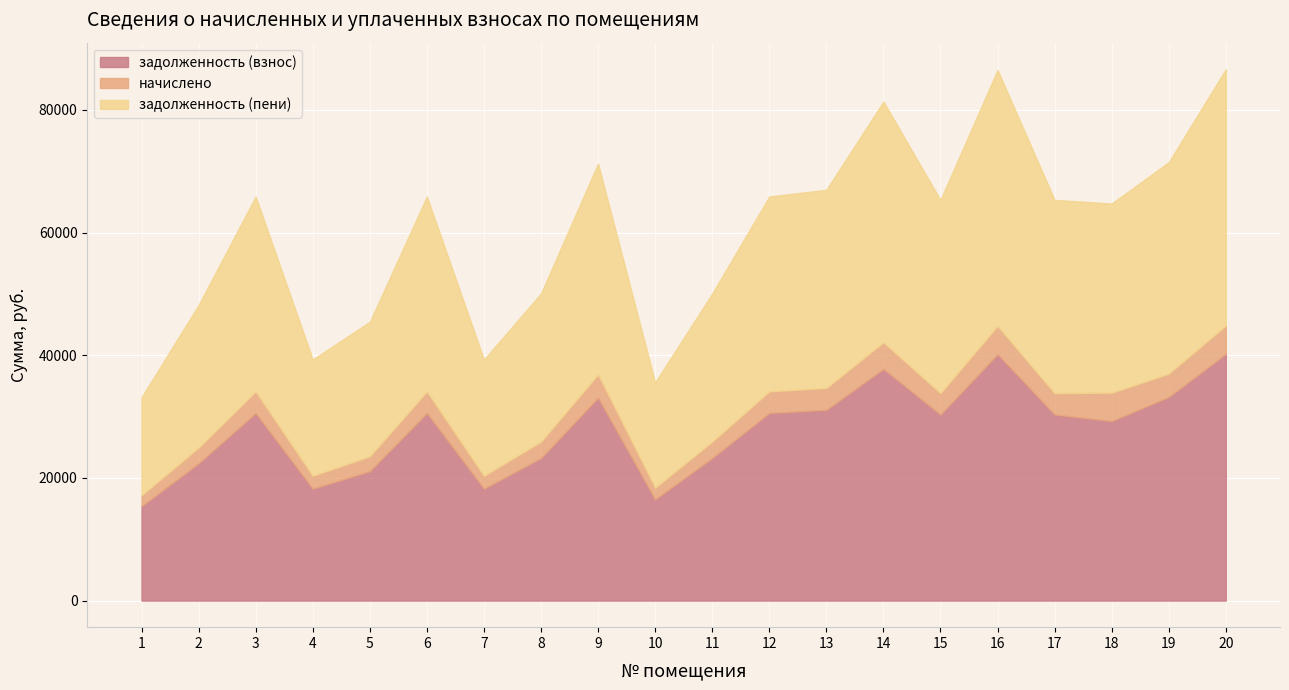

How many categories are shown in the chart?

20